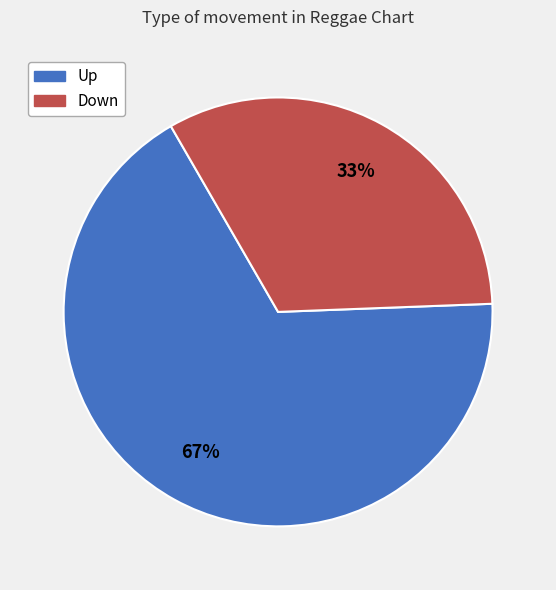

How many slices are in this pie chart?

2